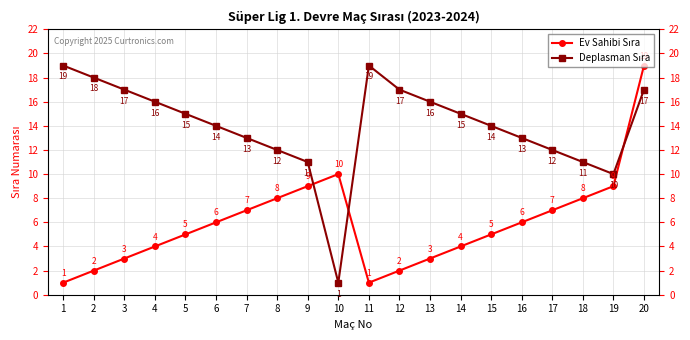

The Deplasman Sıra series shows 13 at 16. True or false?

True